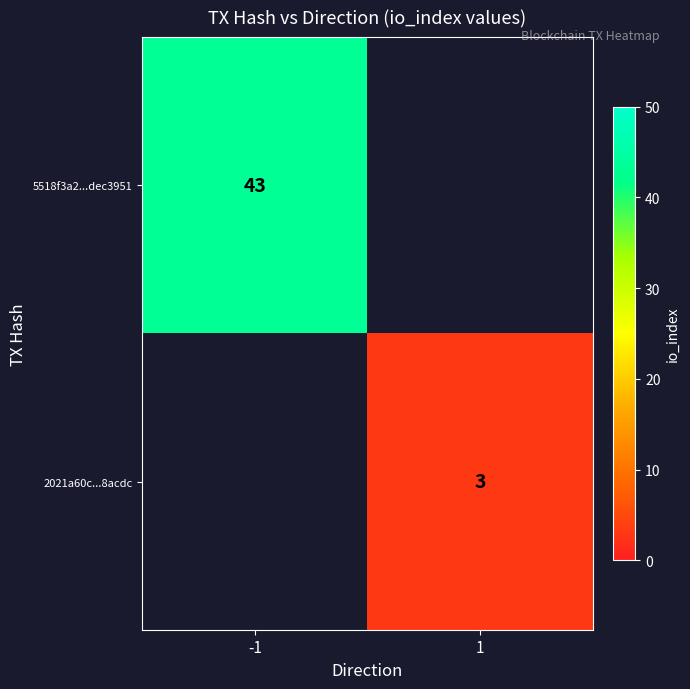

What is the maximum value shown in the chart?

43.0